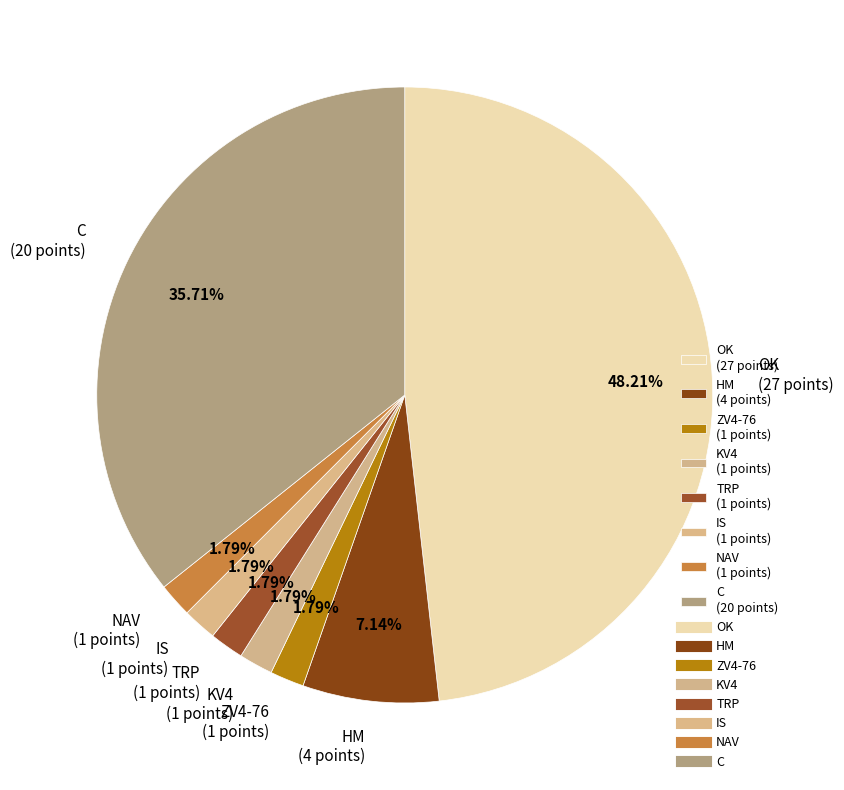

What is the ratio of the value at TRP (1 points) to the value at HM (4 points)?

0.3